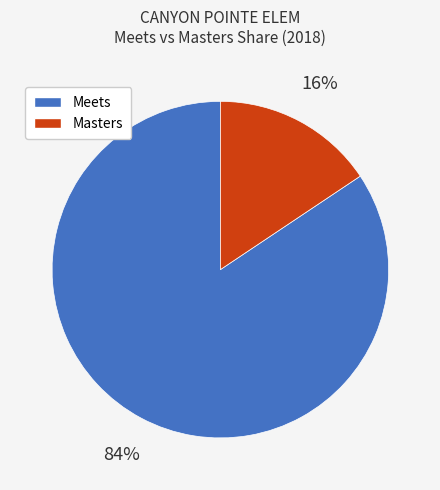

Combined, do Masters and Meets account for over 50%?

Yes